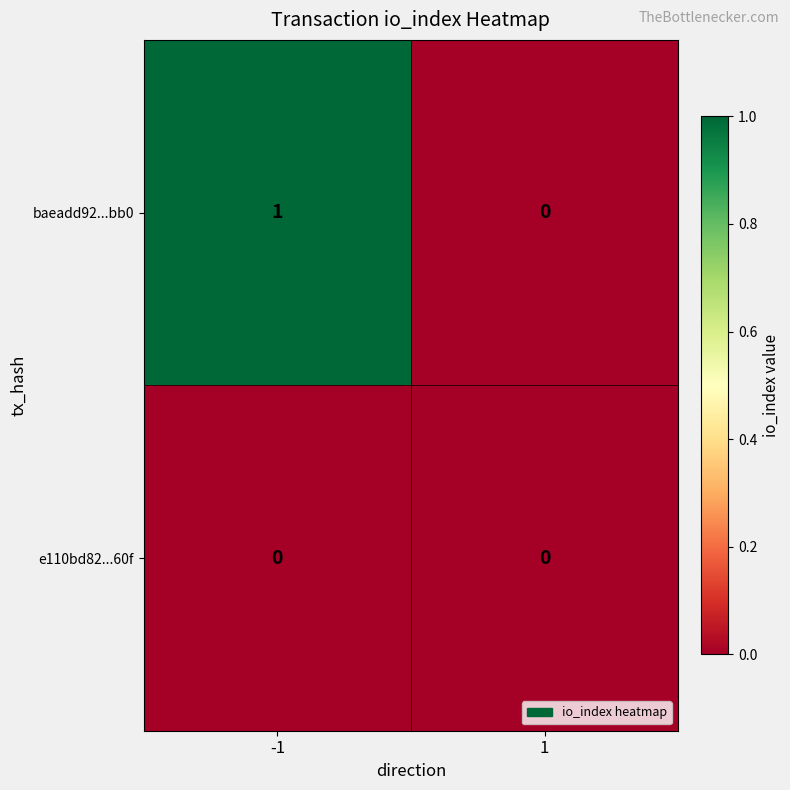

Which series has the largest range (max minus min)?

baeadd92...bb0